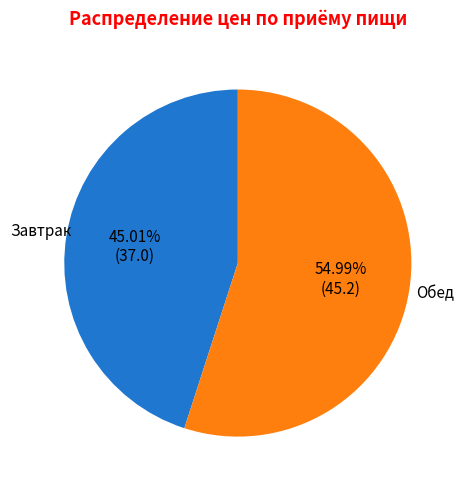

To the nearest percent, what is the difference between the Обед and Завтрак slice percentages?

10%